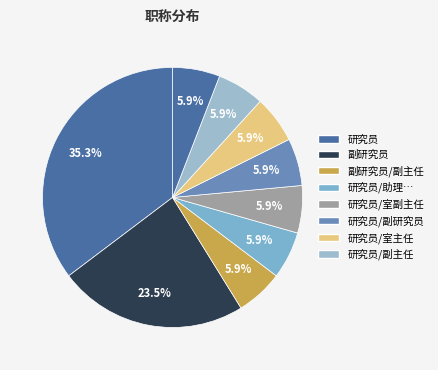

How many slices are in this pie chart?

9